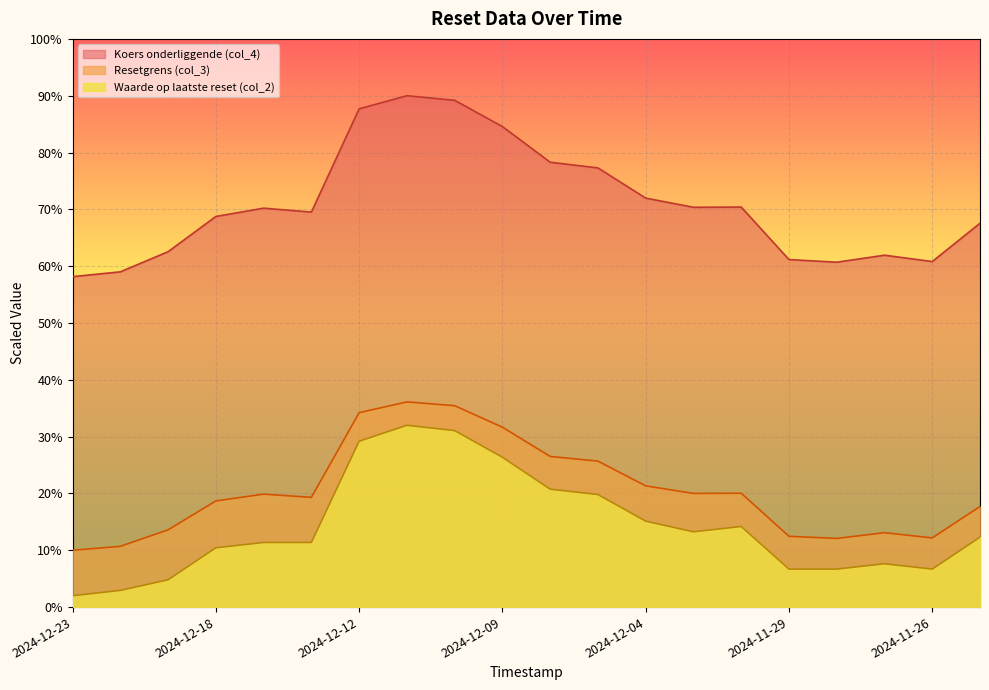

Which series has the largest total across all categories?

Koers onderliggende (col_4)